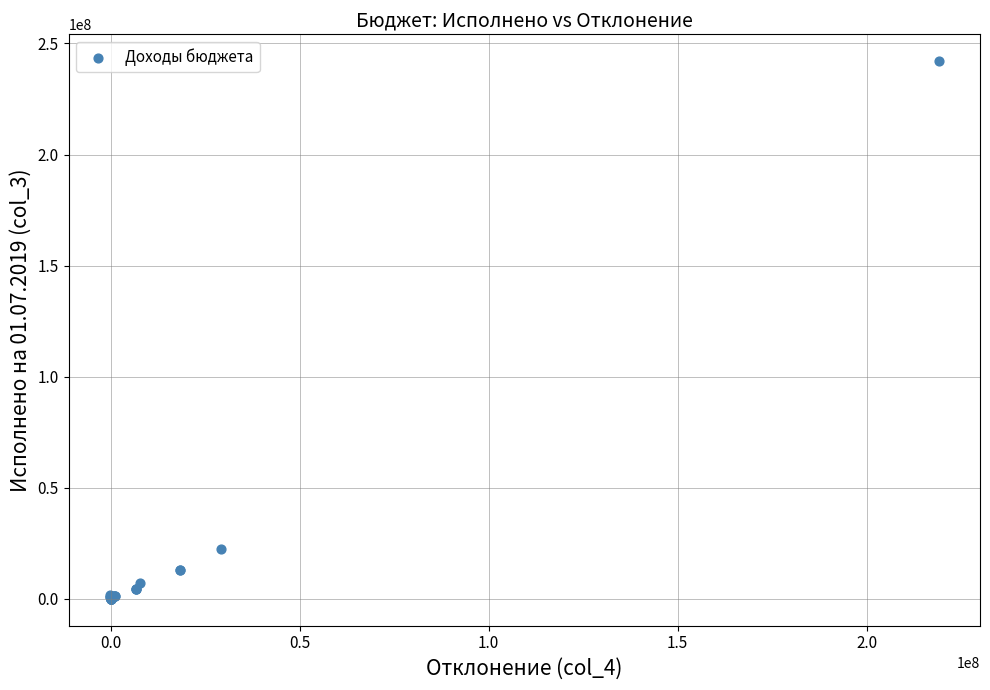

What Y value in the scatter plot is closest to 121004058?

22264653.6